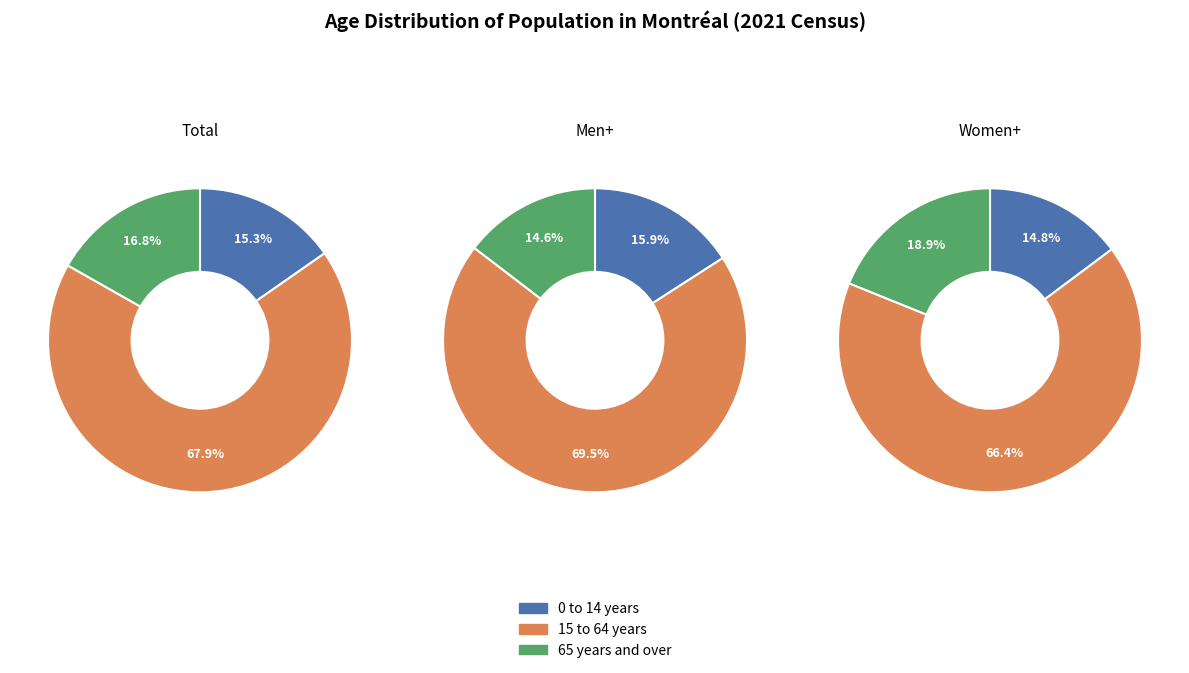

At 1, list the series in order from smallest to largest.

Women+, Total, Men+